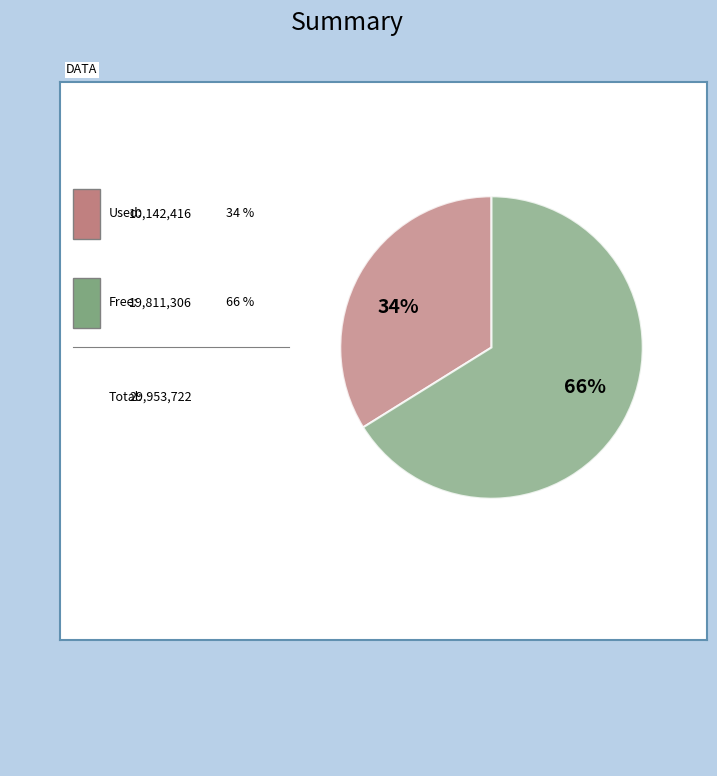

Does any single category account for the majority?

Yes